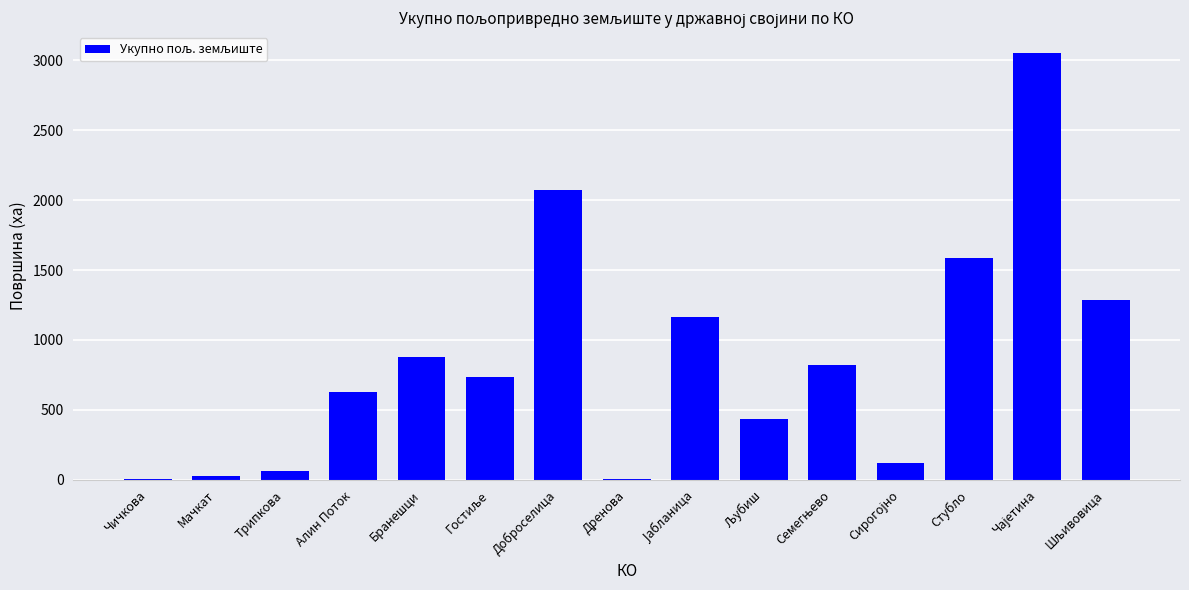

What is the sum of all values?

12866.4